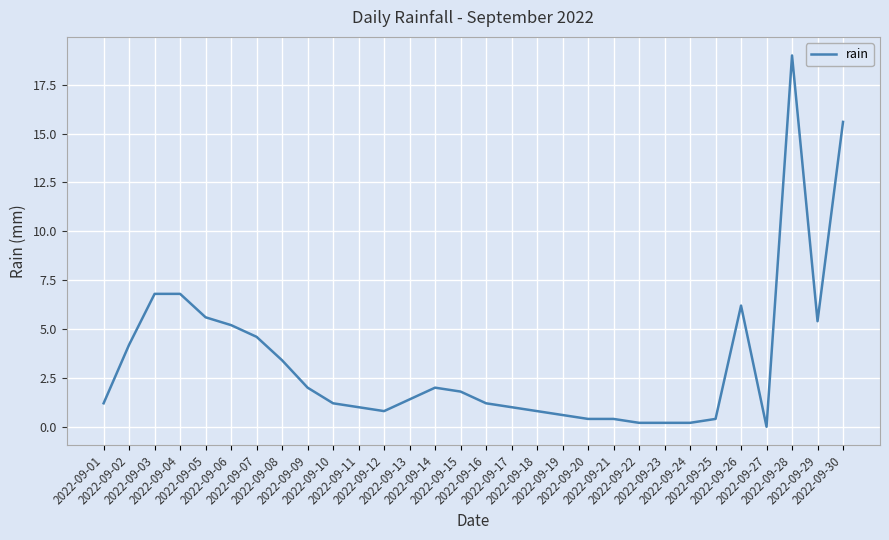

What is the sum of all values?

99.6